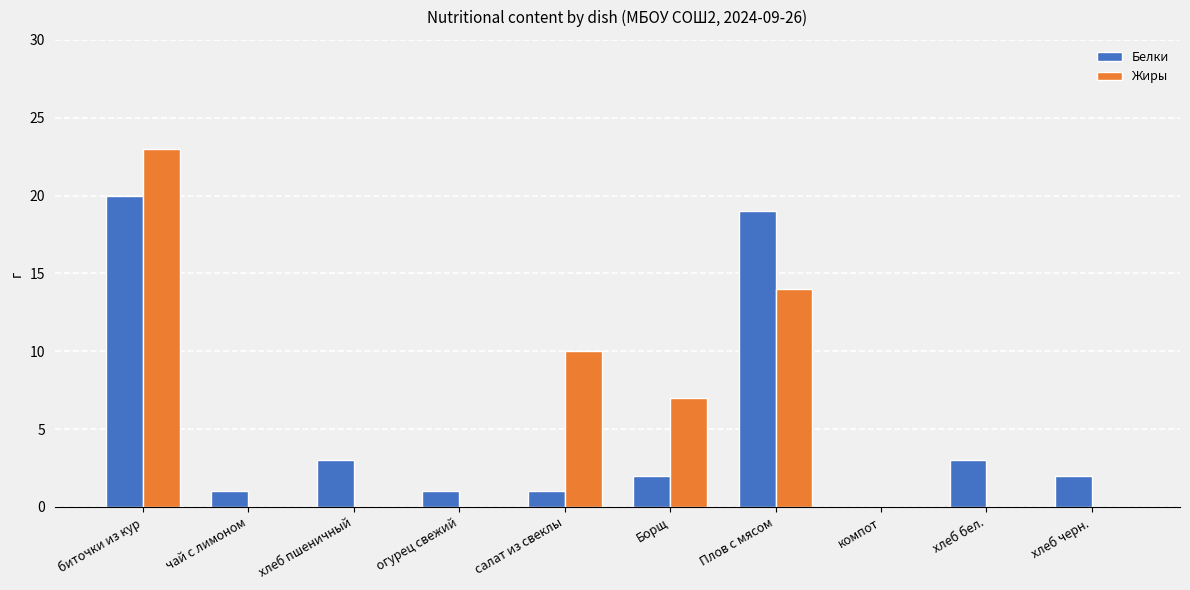

At which category is the sum across all series the highest?

биточки из кур